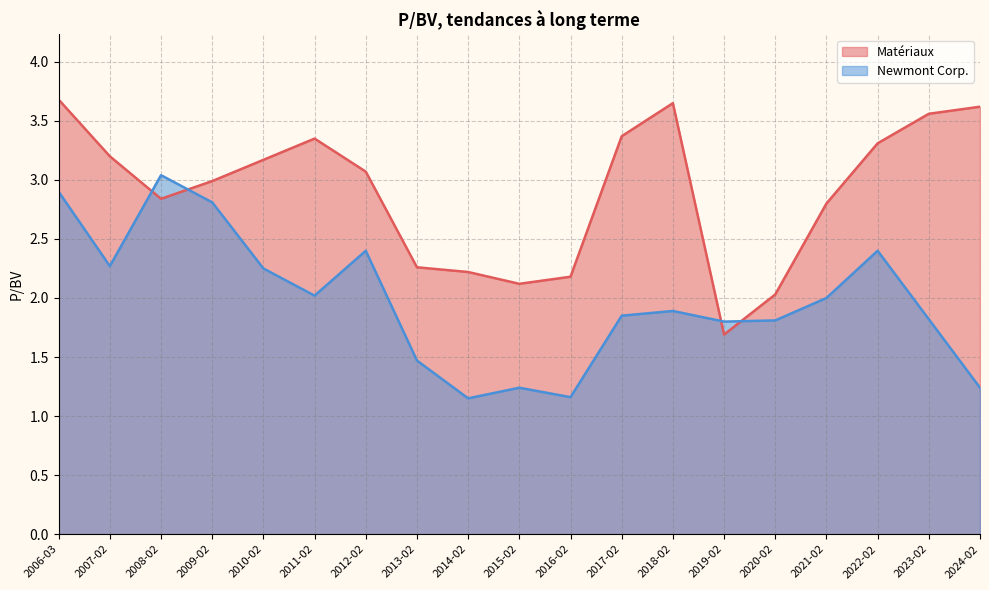

Is the value of Matériaux at 2021-02-18 greater than the value of Newmont Corp. at 2016-02-17?

Yes